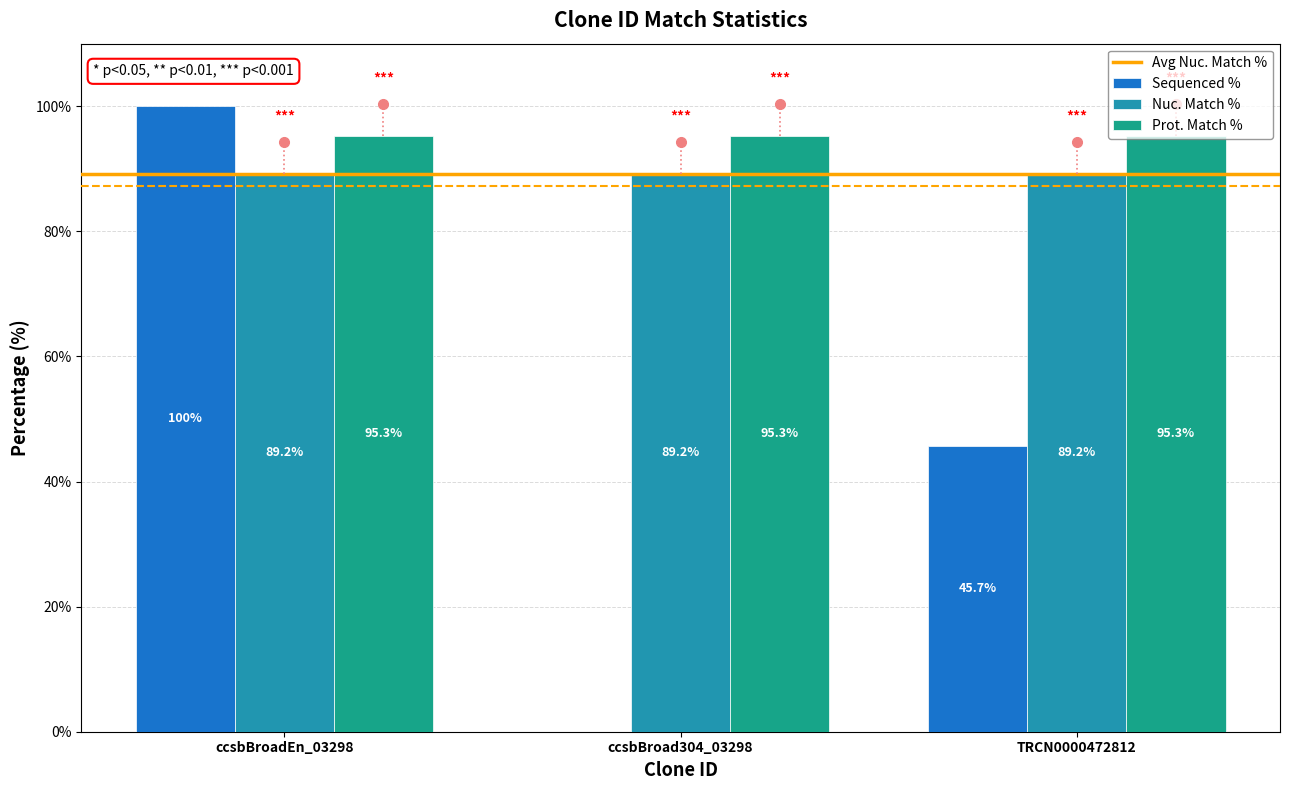

Reading left to right, extract all data points from this chart.

Sequenced %: 100.0	0.0	45.7
Nuc. Match %: 89.2	89.2	89.2
Prot. Match %: 95.3	95.3	95.3